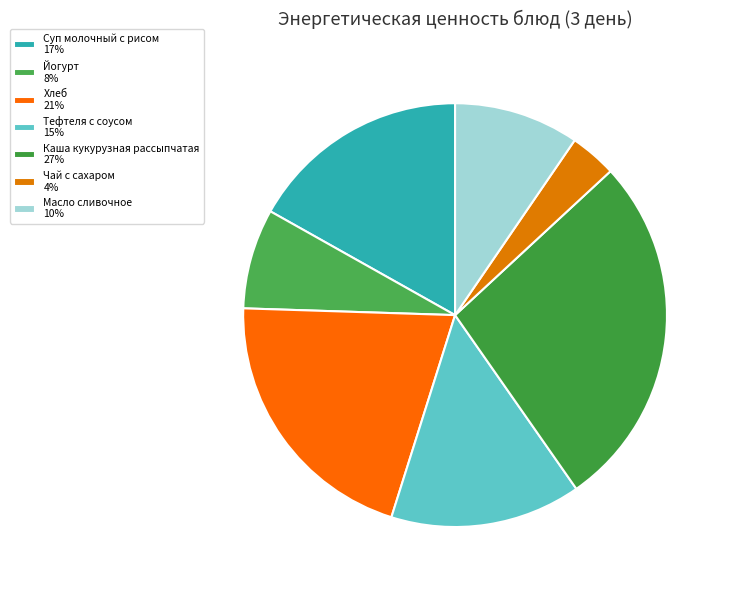

Combined, what portion of the pie is Хлеб and Йогурт?

28.3%